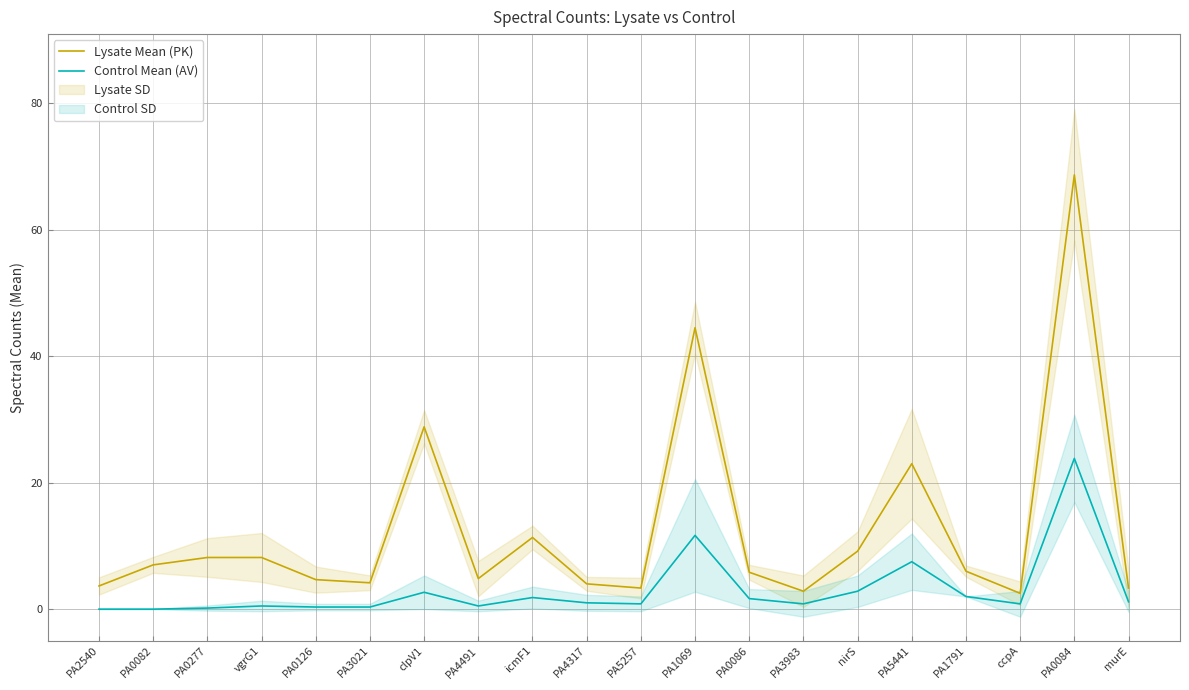

List the labels in order of Lysate Mean (PK) value, smallest first.

ccpA, PA3983, PA5257, murE, PA2540, PA4317, PA3021, PA0126, PA4491, PA0086, PA1791, PA0082, PA0277, vgrG1, nirS, icmF1, PA5441, clpV1, PA1069, PA0084